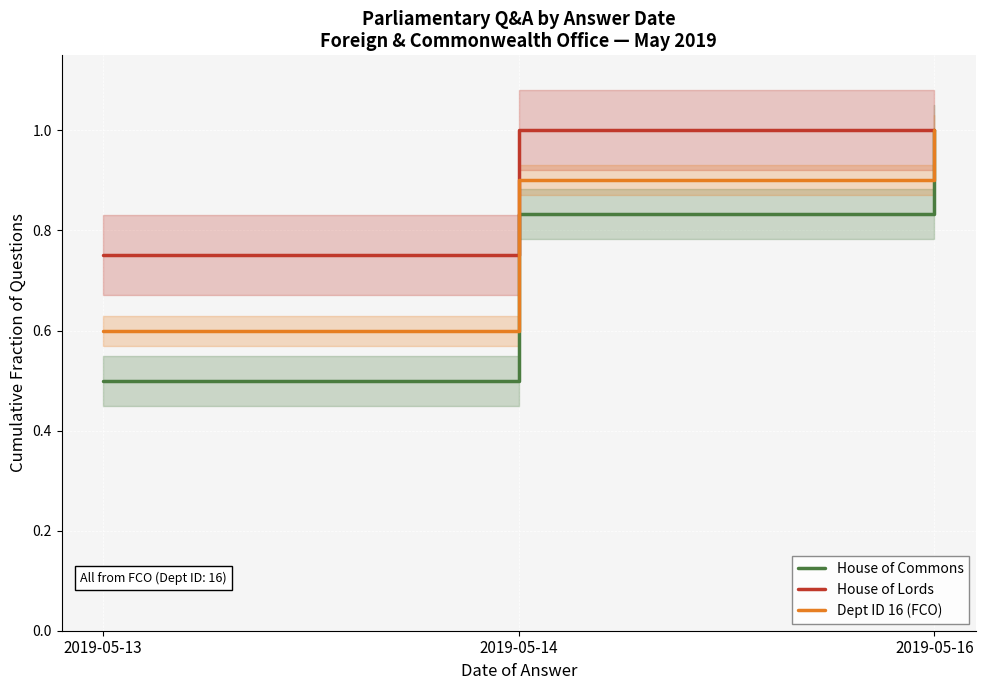

What is the total value across all series at 2019-05-13?

1.9